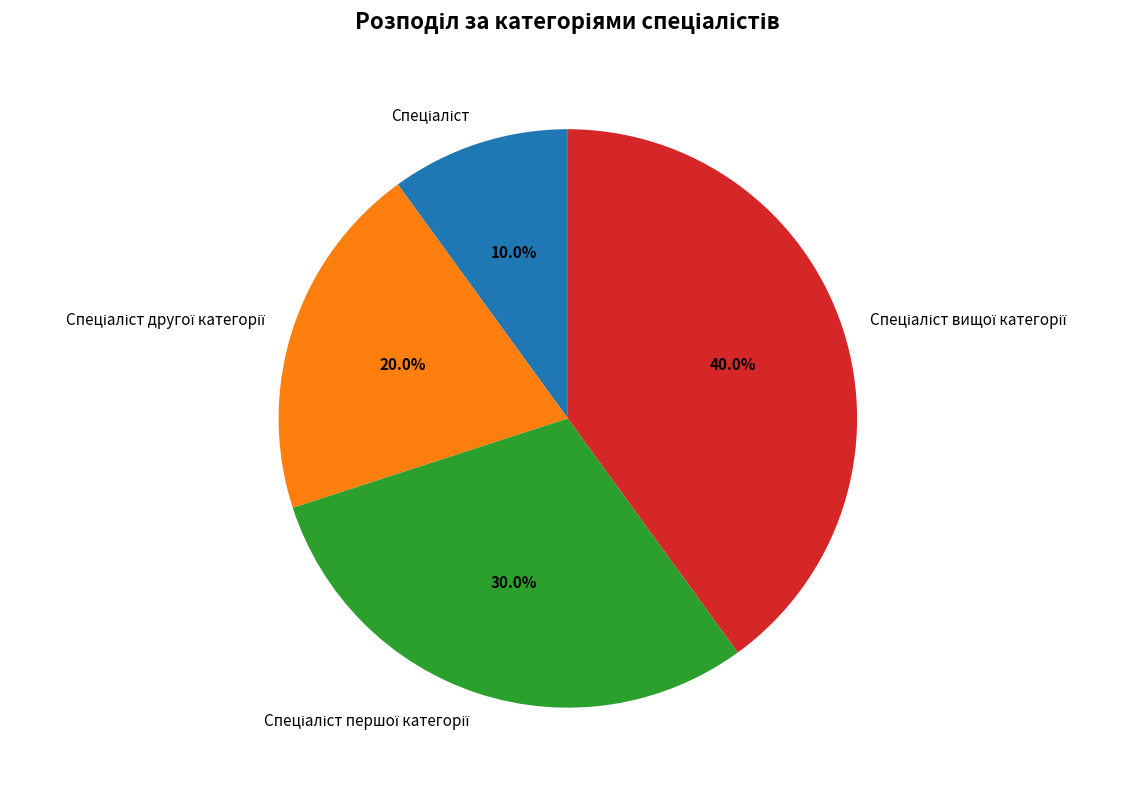

How many segments does this pie chart have?

4